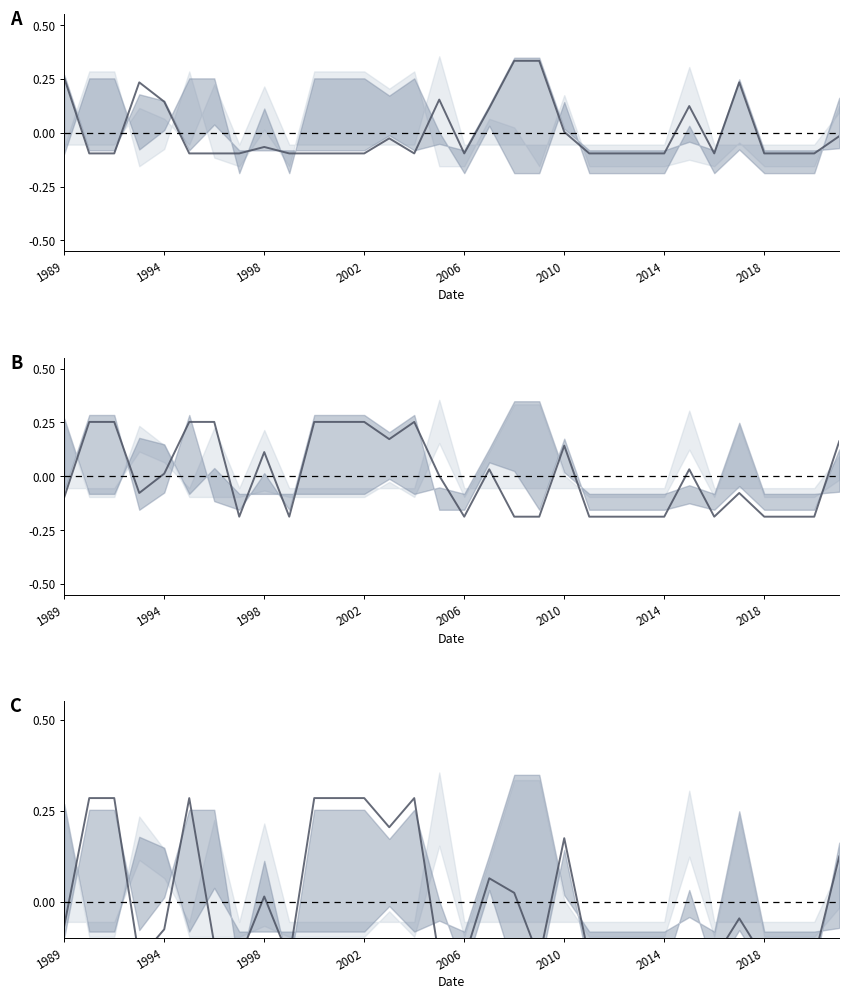

After their last crossing, which series has the higher values: landArea or origlandArea?

landArea